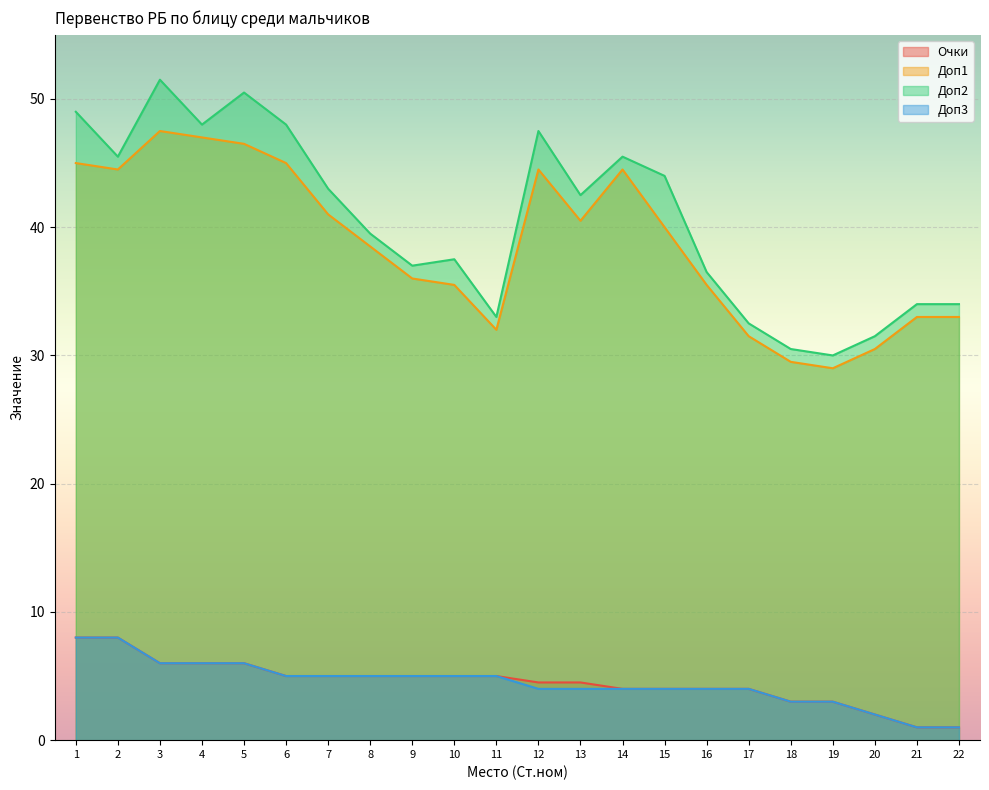

What are all the series names shown in the legend?

Очки, Доп1, Доп2, Доп3